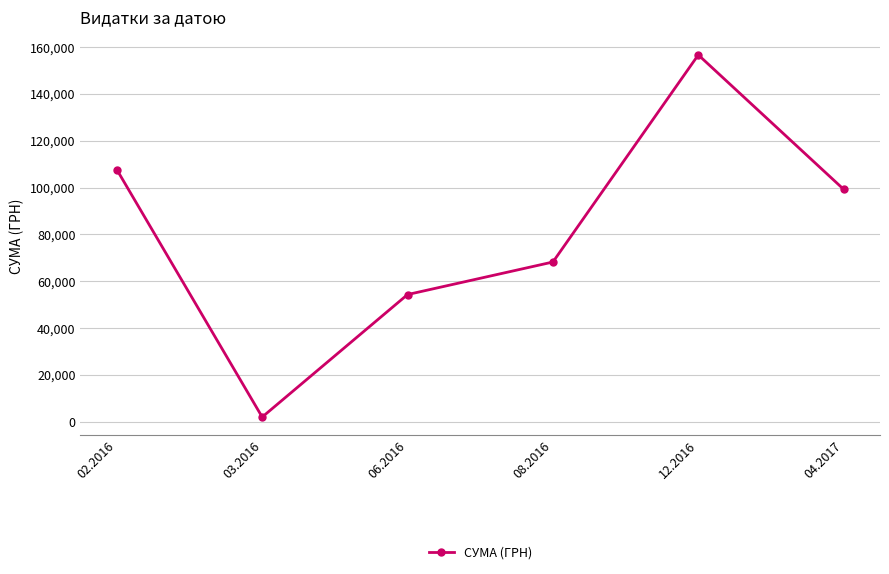

What is the label of the 4th point from the left?

08.2016